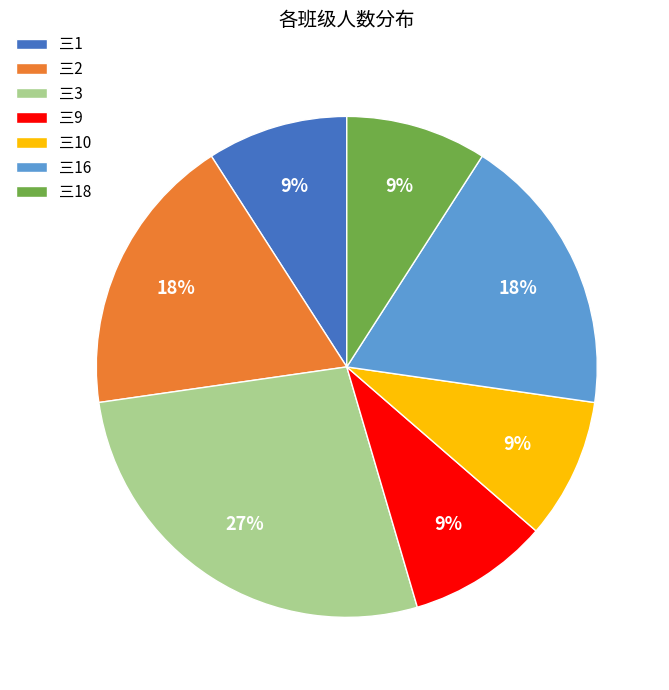

Between 三1 and 三3, which is larger?

三3